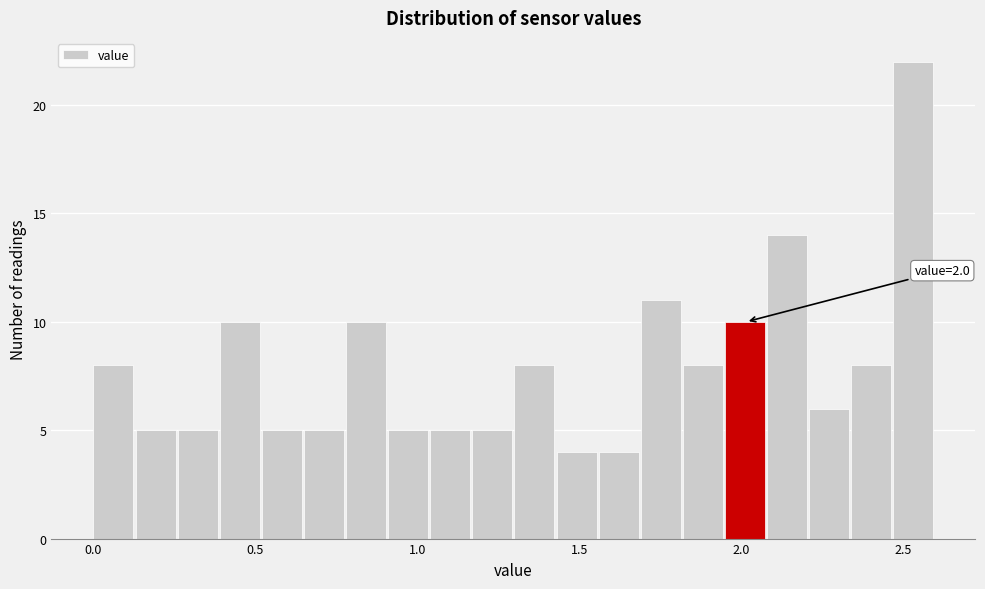

Read against the x-axis, roughly where is the centre of the tallest bar?

2.55